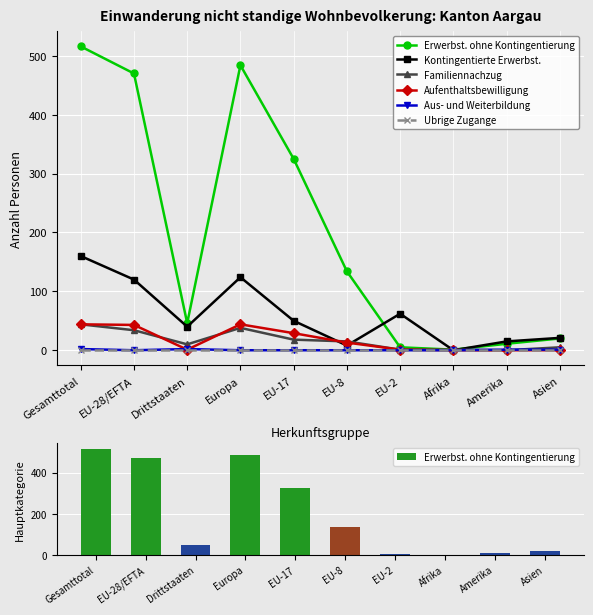

What is the difference between the highest and lowest values at EU-2?

62